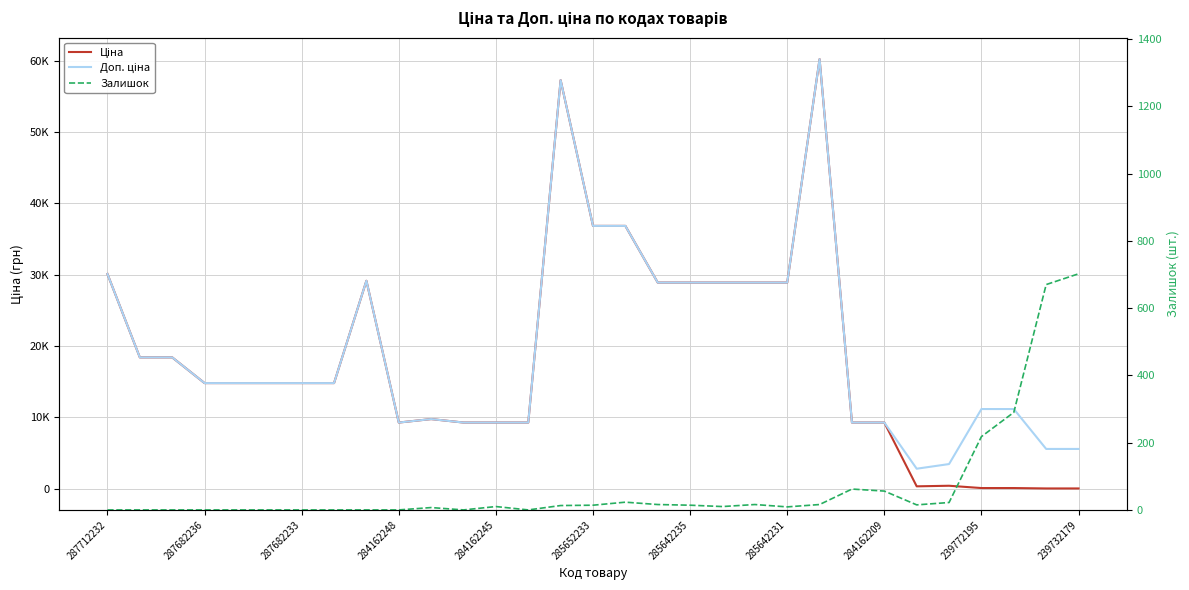

True or false: Залишок has a value of 670.0 at 29.

True